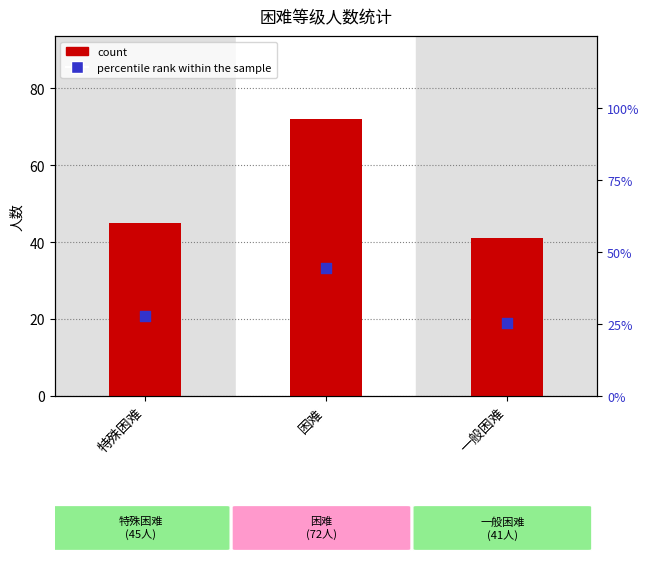

Which series reaches the minimum Y coordinate?

percentile rank within the sample